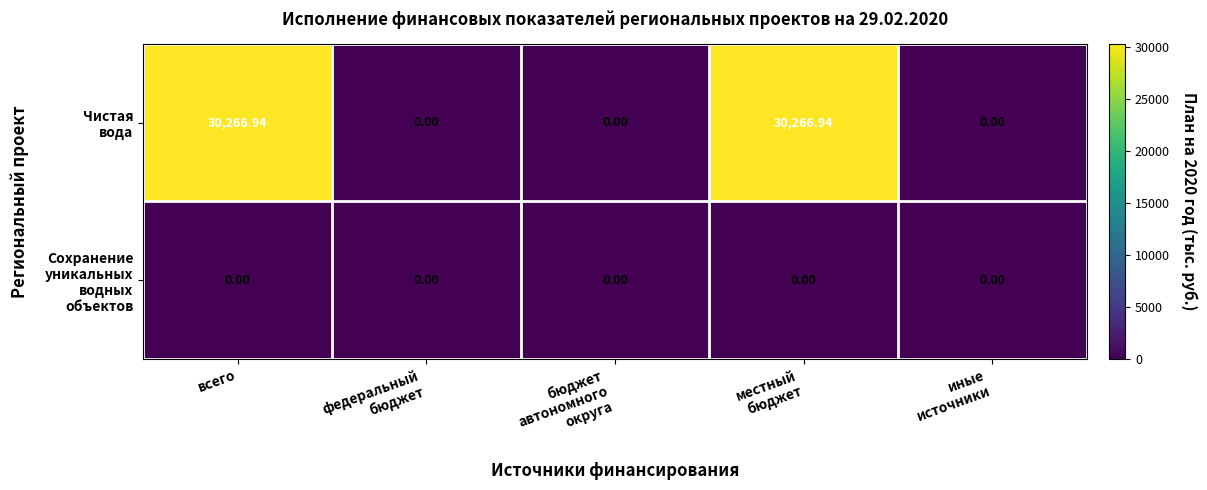

At which category is the sum across all series the highest?

всего